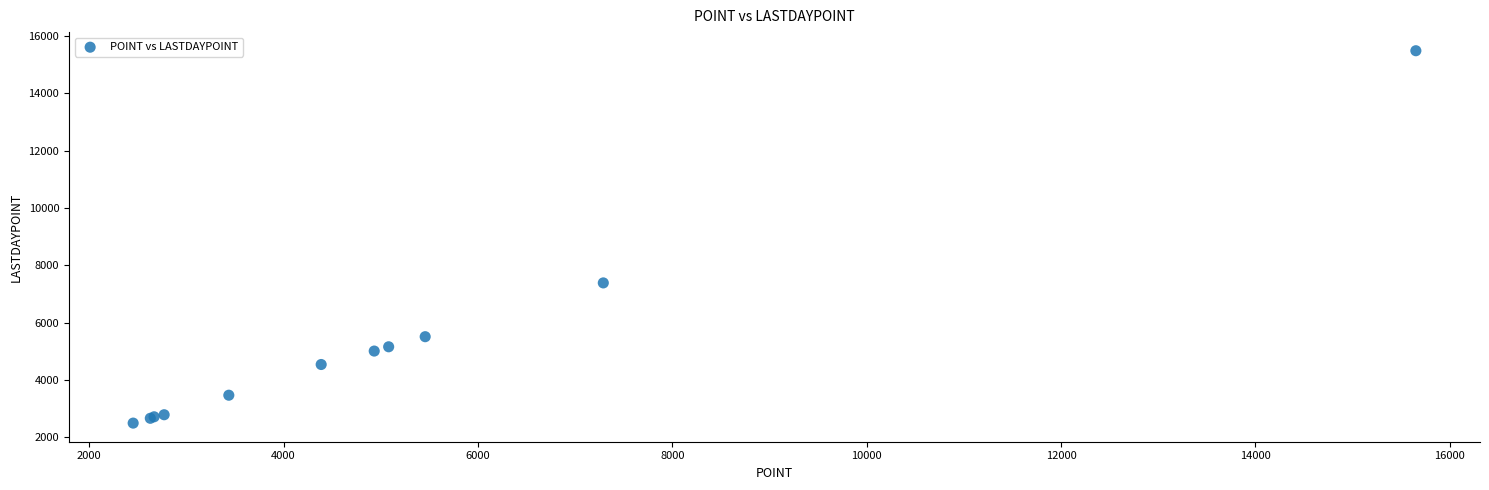

What Y value in the scatter plot is closest to 8987?

7382.4